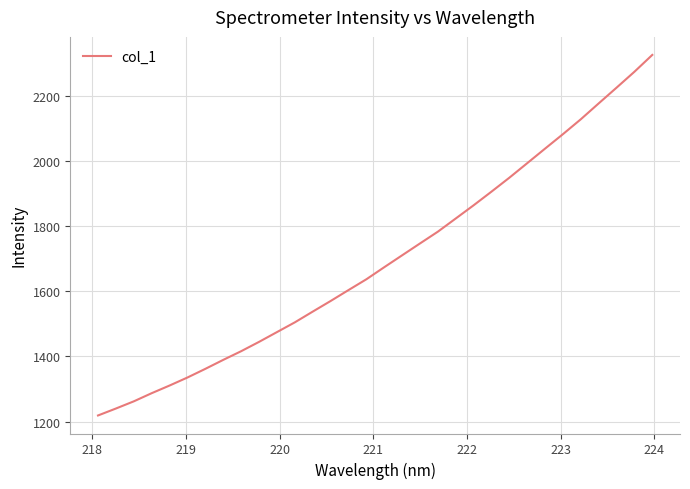

What is the maximum value shown in the chart?

2326.7